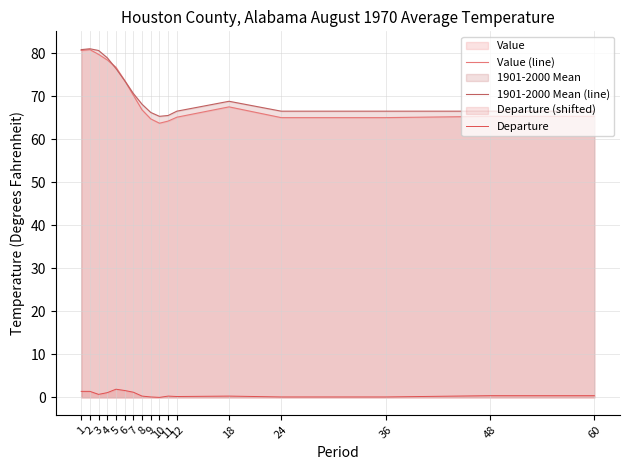

Which category has the highest value in the Value (line) series?

2